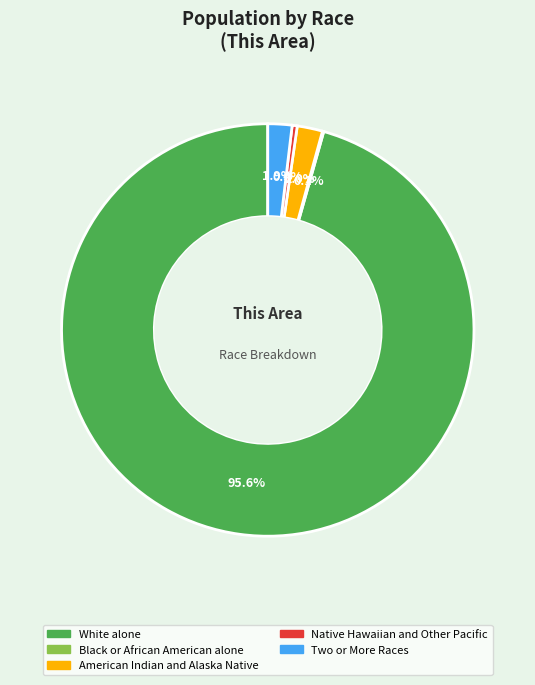

To the nearest percent, what is the average slice percentage?

20%